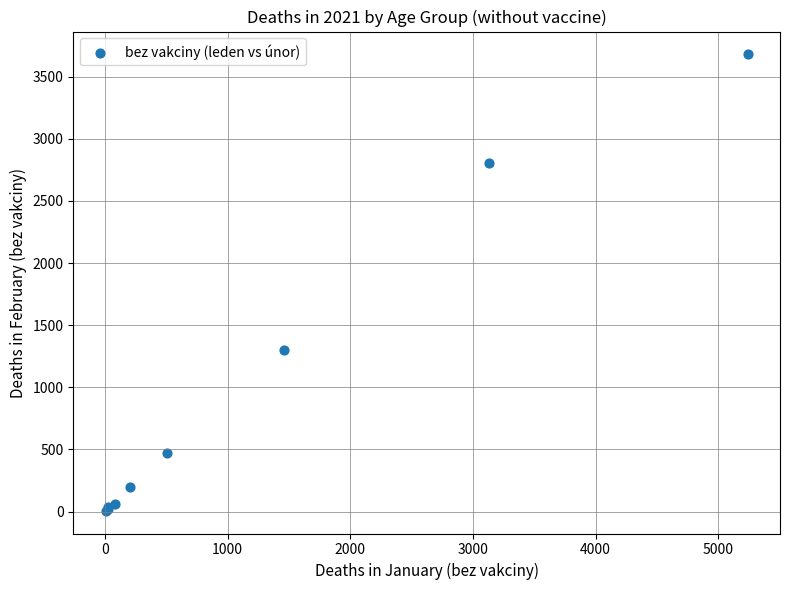

What Y value in the scatter plot is closest to 1843?

1303